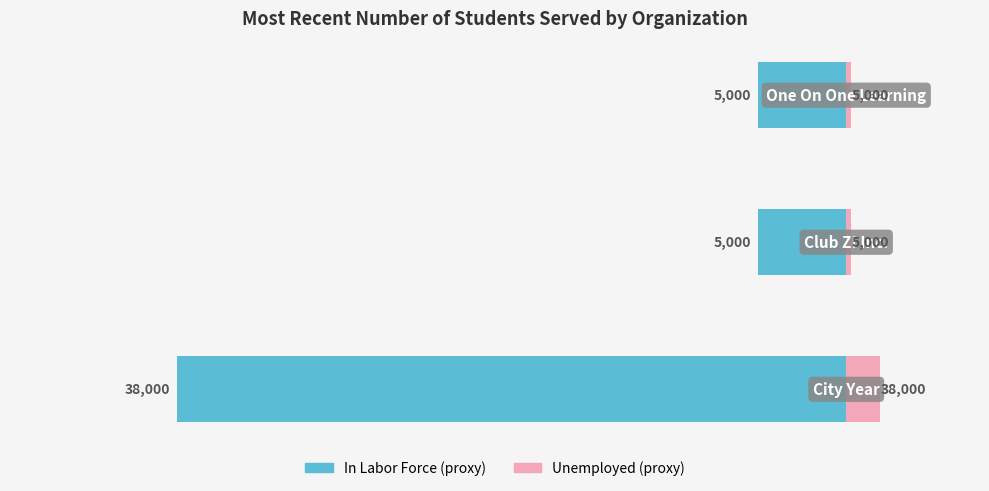

Reading left to right, transcribe all the data shown in this chart.

Students Served (left): −50000=-38000	−40000=-5000	−30000=-5000
Students Served (right): −50000=1900	−40000=250	−30000=250